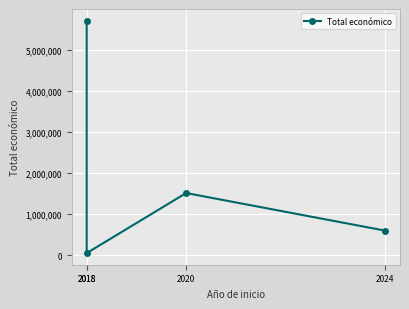

Reading left to right, transcribe all the data shown in this chart.

2018=5710096	2018=52055	2020=1513726	2024=599134